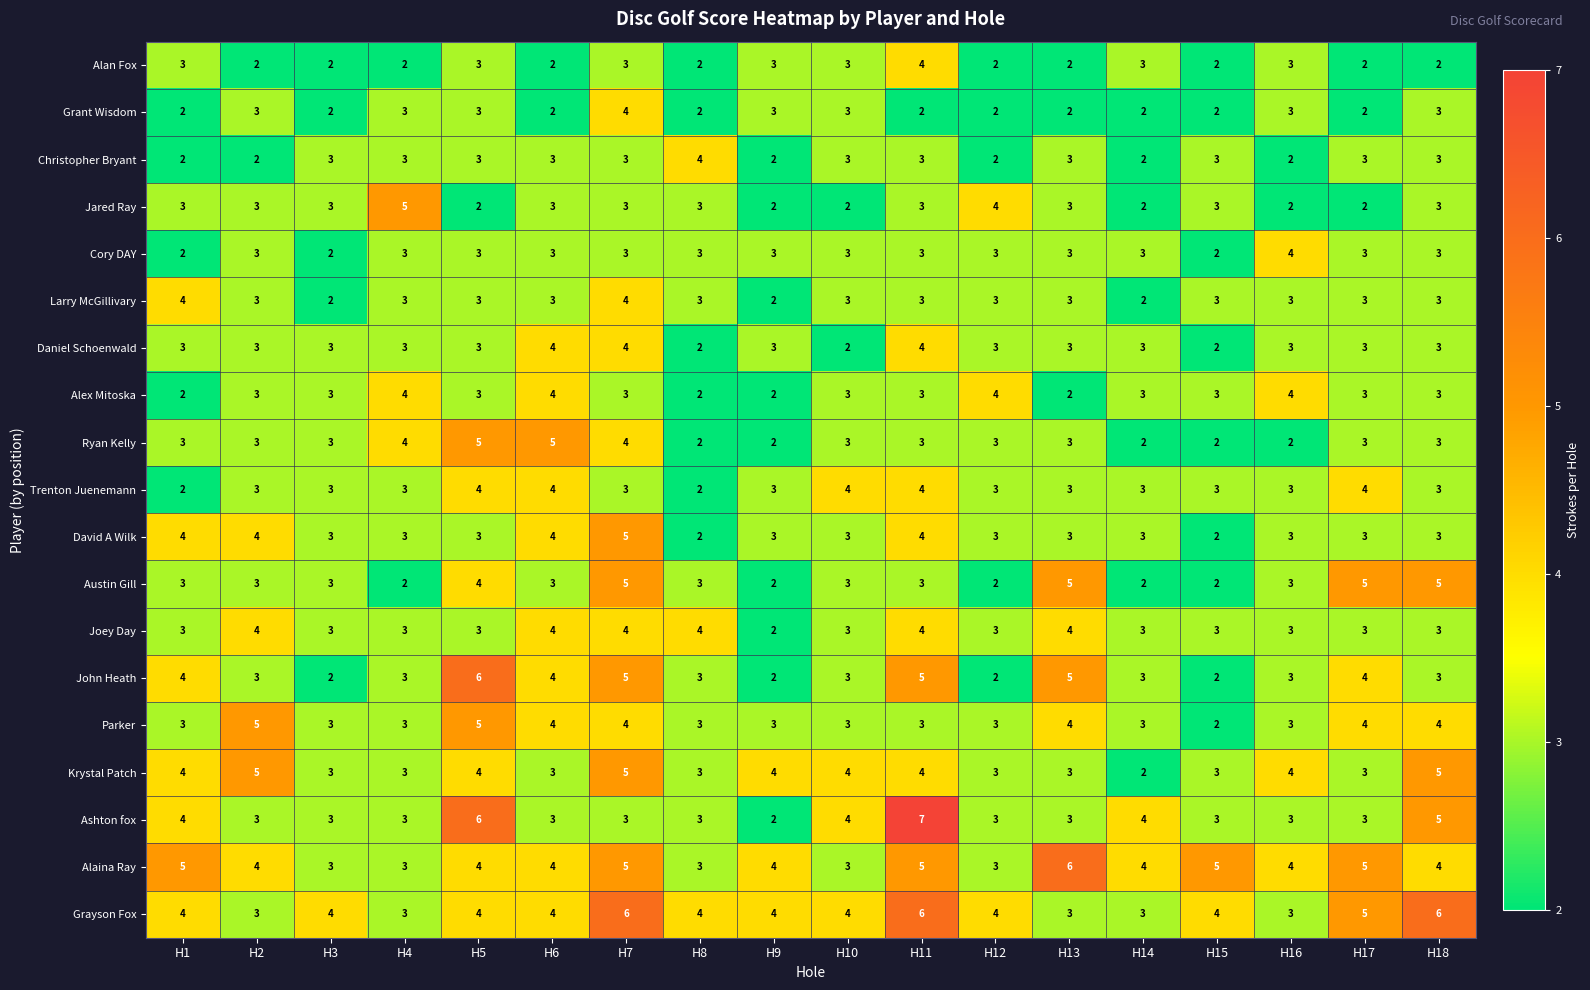

What is the approximate value of Krystal Patch at H2?

5